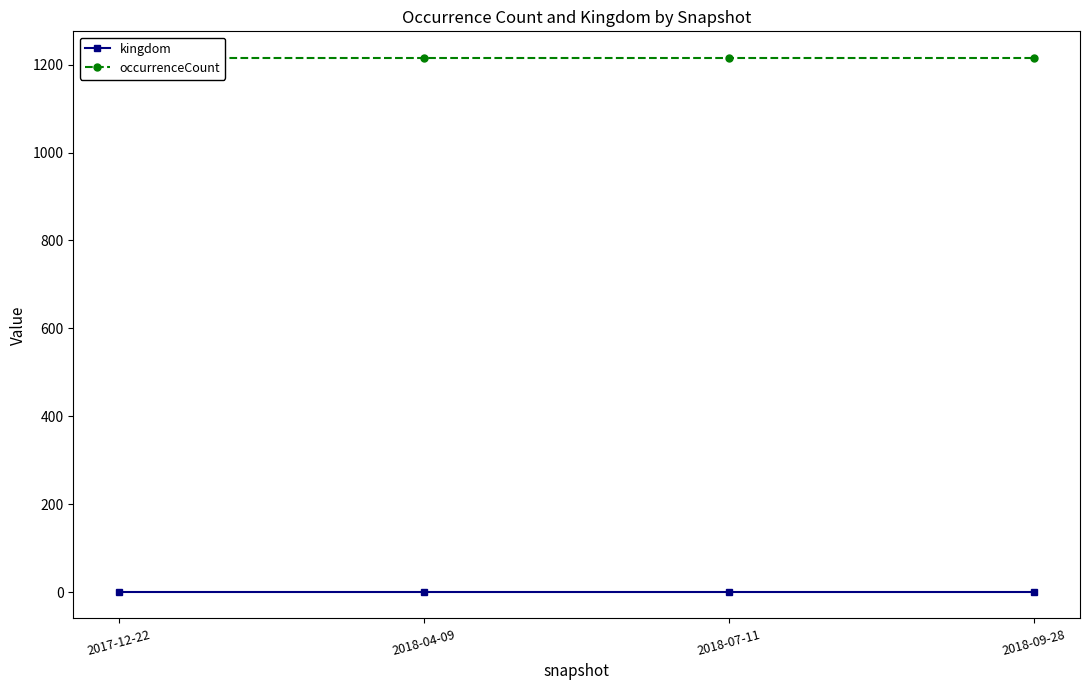

Reading left to right, extract all data points from this chart.

kingdom: 1	1	1	1
occurrenceCount: 1215	1215	1215	1215